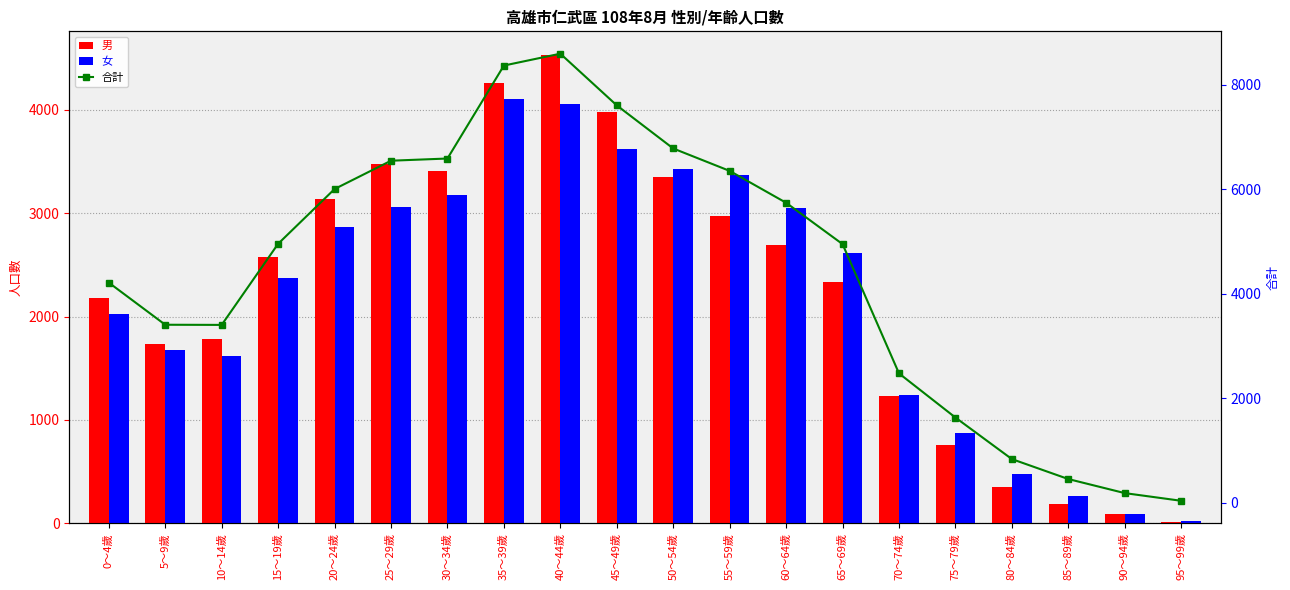

How many categories are shown in the chart?

20